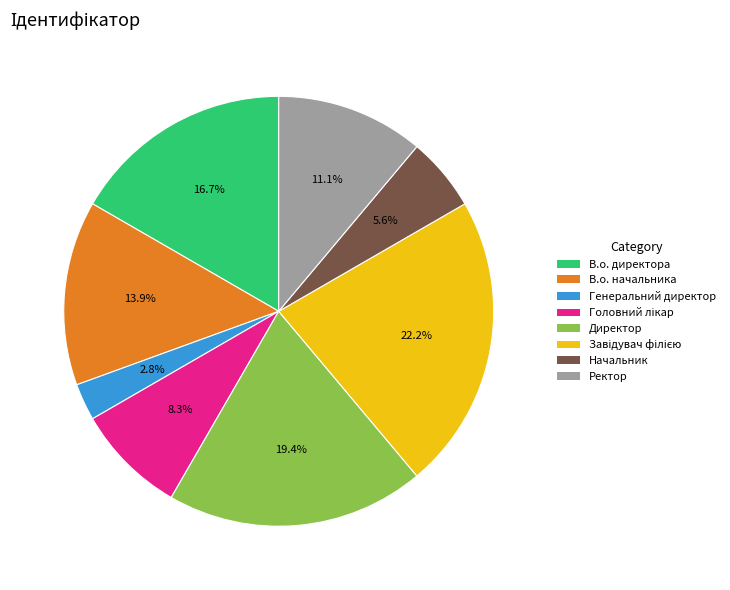

Approximately how many times larger is the value at Ректор compared to Генеральний директор?

4.0